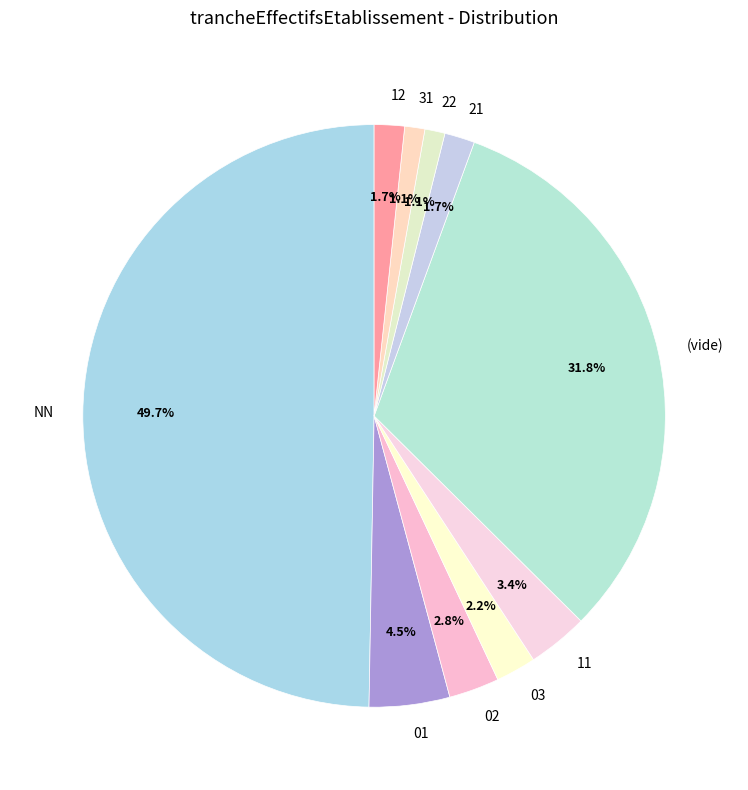

Between 21 and NN, which is larger?

NN